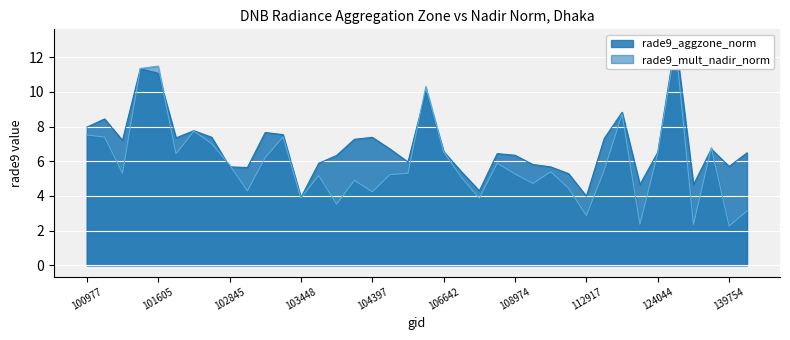

Where is rade9_aggzone_norm nearest to the value 8?

100977